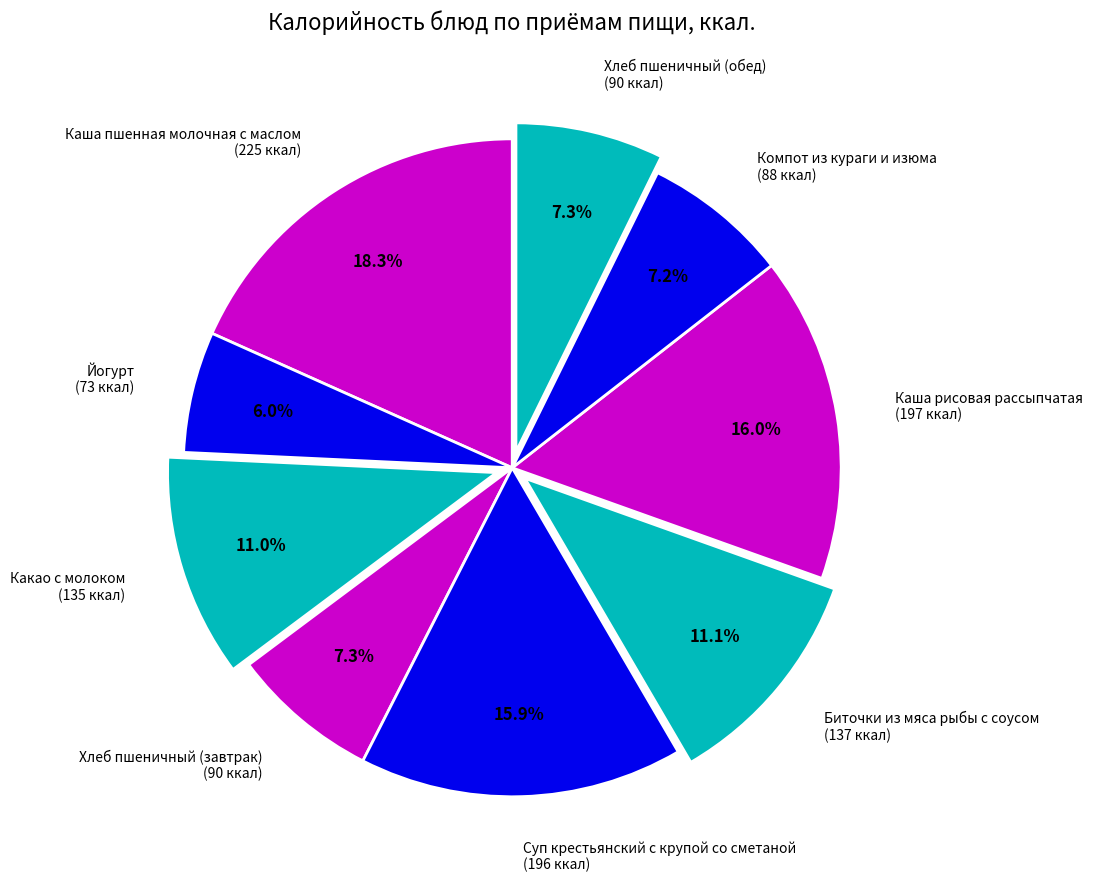

Count the number of slices in the pie.

9